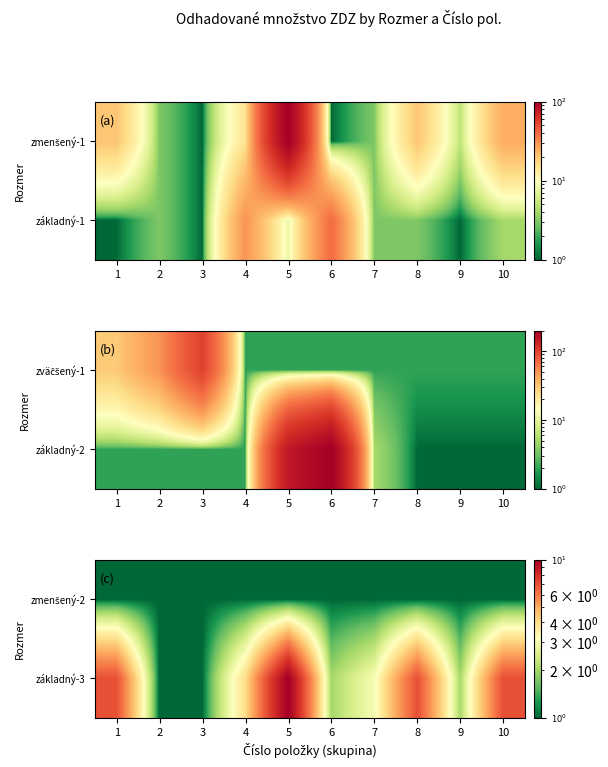

List the labels in order of základný-3 value, largest first.

5, 1, 8, 10, 4, 7, 6, 9, 2, 3